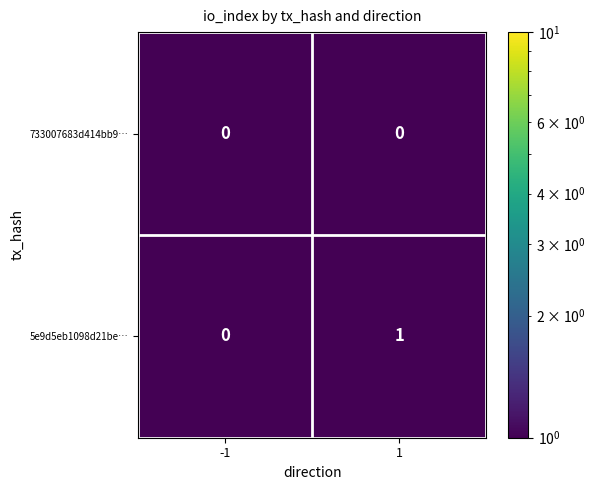

What is the maximum value shown in the chart?

1